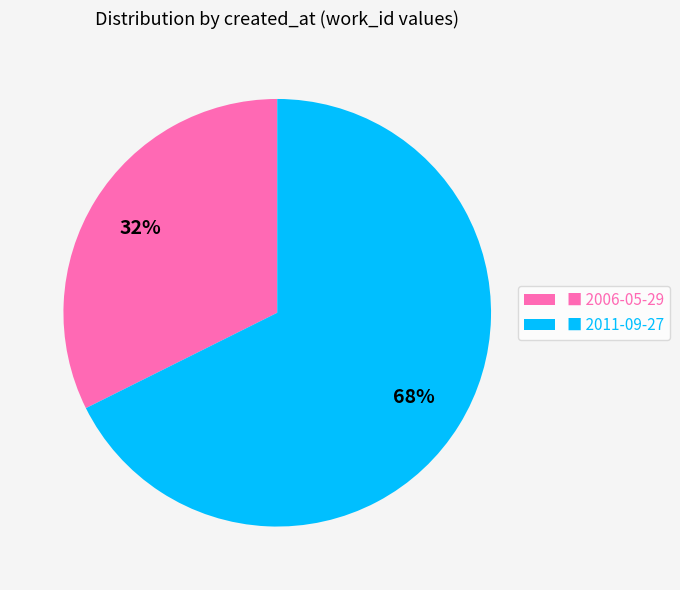

True or false: ■ 2006-05-29 accounts for 18% of the total.

False